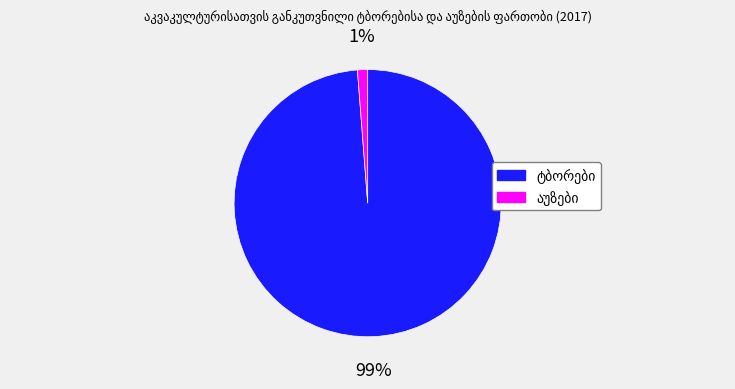

Does any single category account for the majority?

Yes